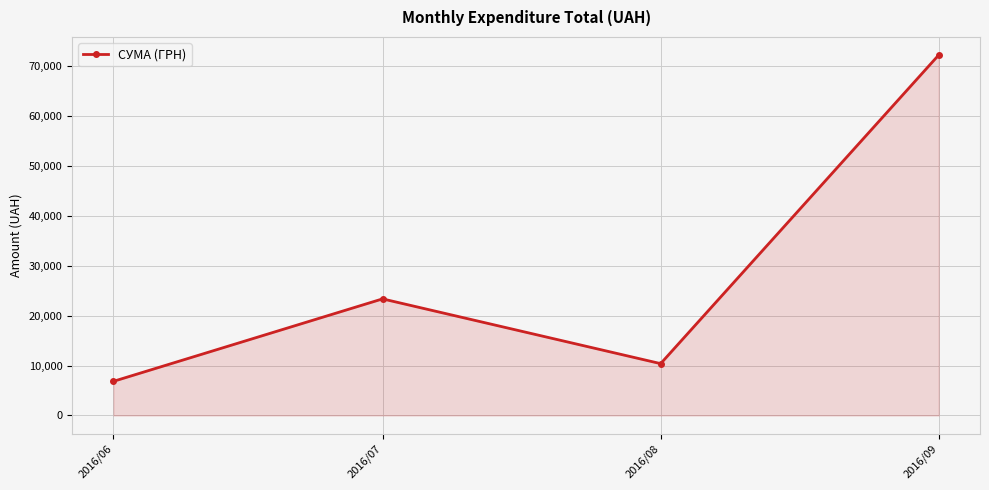

How many interior local valleys (lower than both neighbors) does the data have?

1